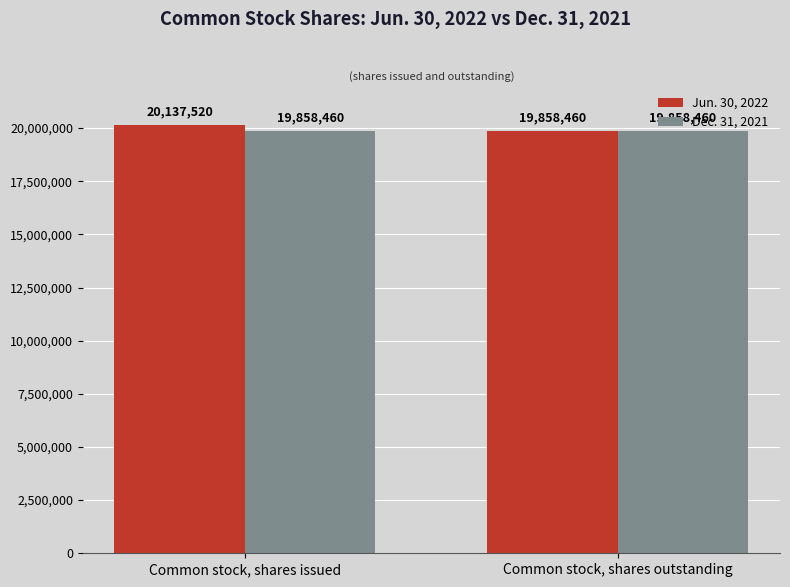

What is the sum of the Dec. 31, 2021 values at Common stock, shares issued and Common stock, shares outstanding?

39716920